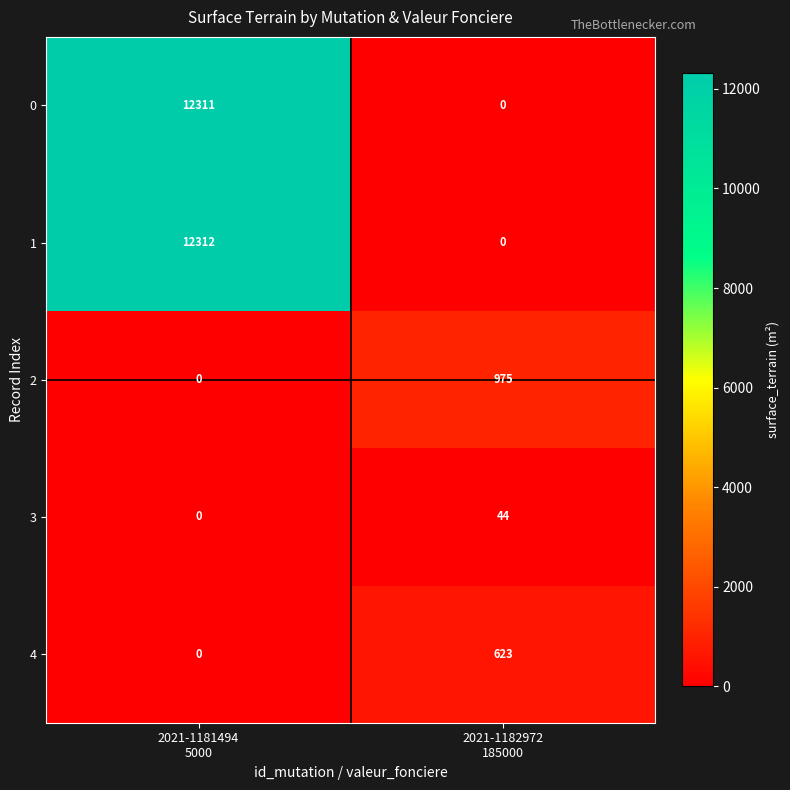

What is the greatest value displayed?

12312